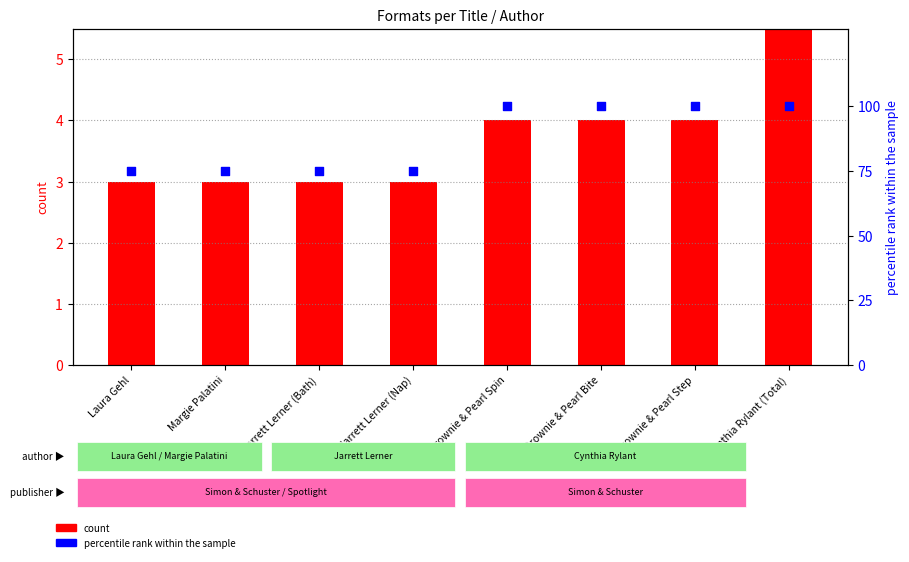

Which series reaches the maximum Y coordinate?

percentile rank within the sample